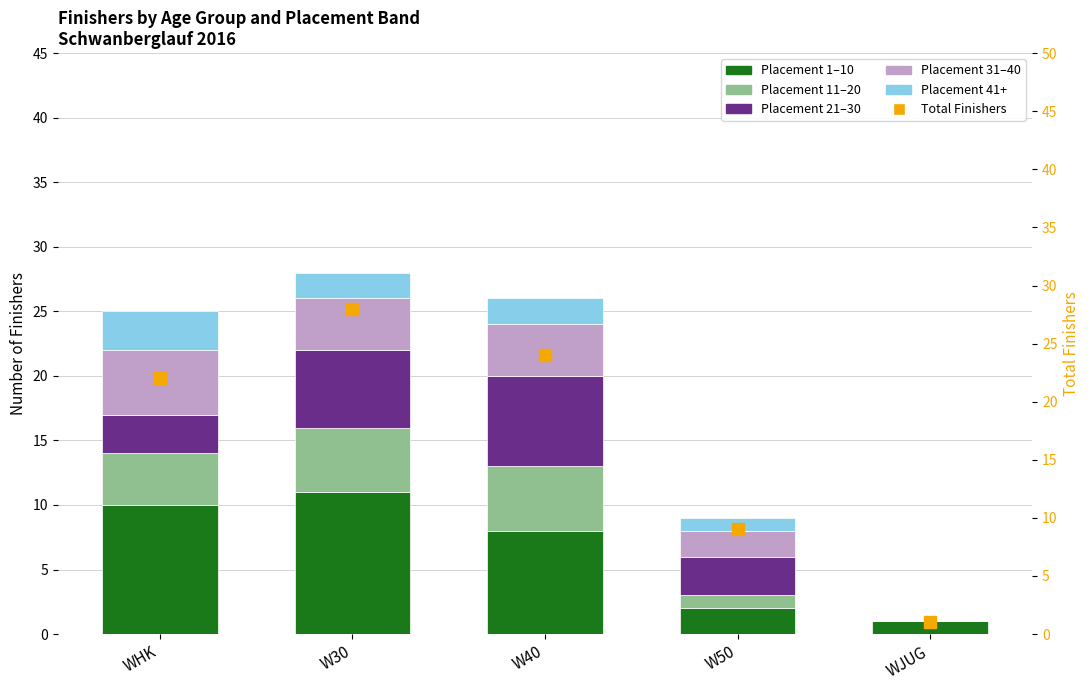

Which has a higher value, W30 or WHK?

W30